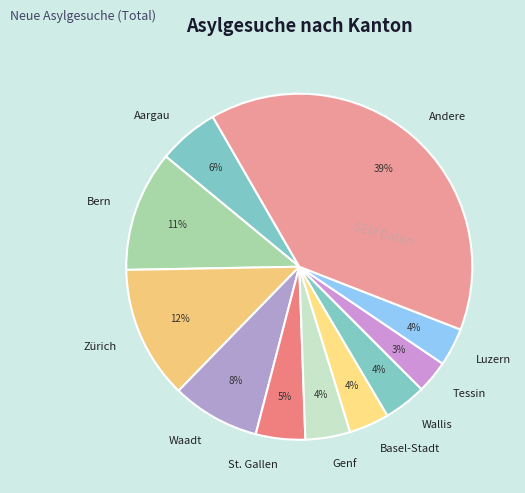

True or false: Zürich accounts for 20% of the total.

False